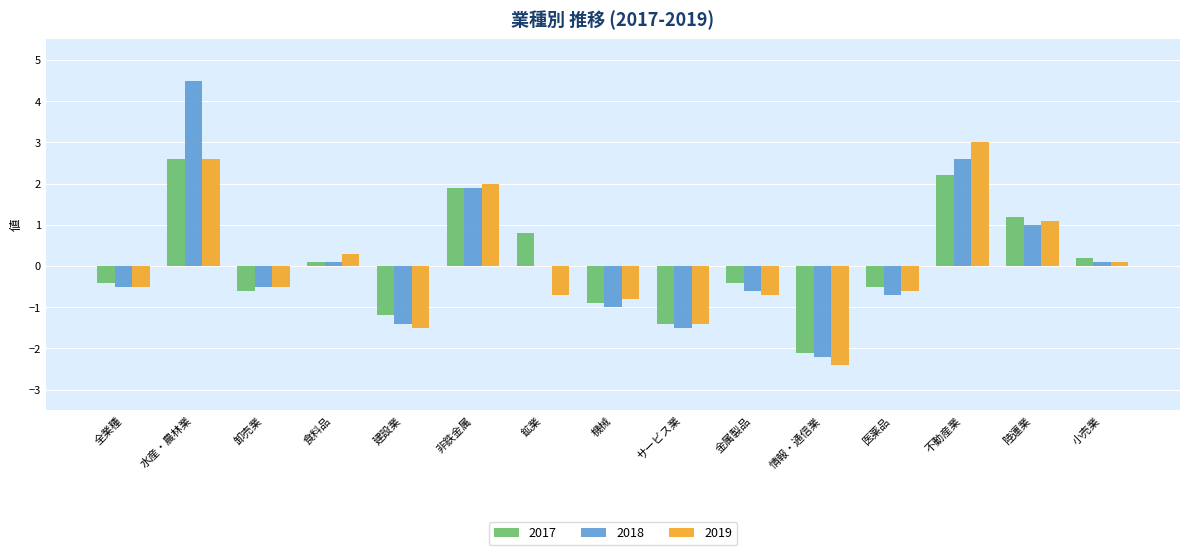

Is the value of 2017 at 陸運業 greater than the value of 2018 at 卸売業?

Yes